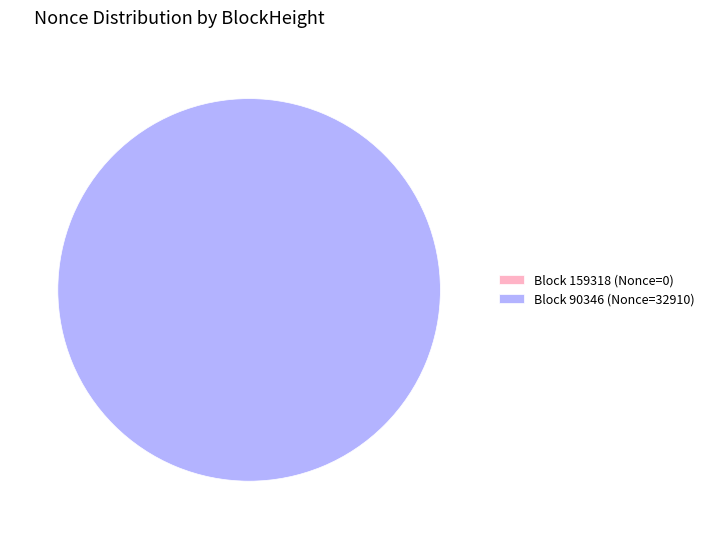

Which category has the biggest portion of the pie?

Block 90346 (Nonce=32910)